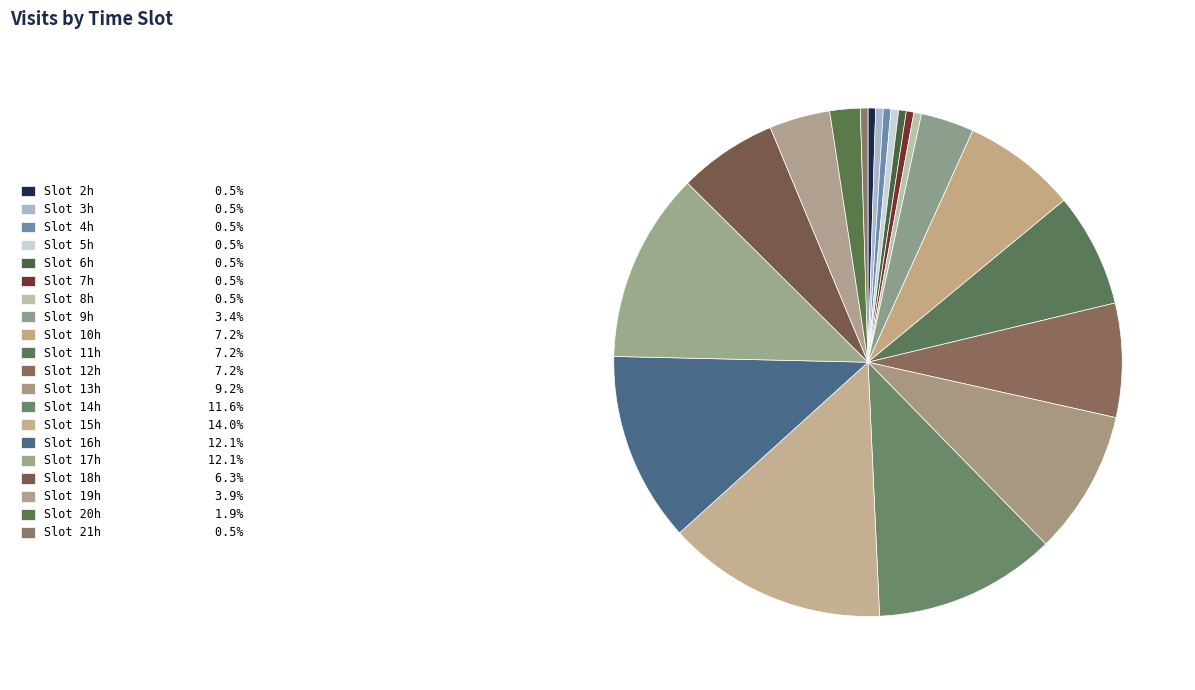

Which category has the biggest portion of the pie?

15